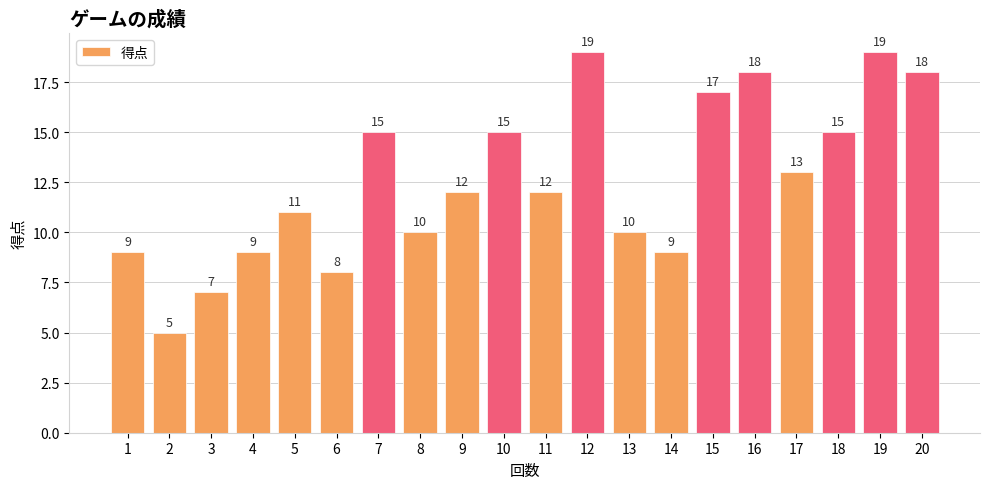

What is the difference between the maximum and minimum values?

14